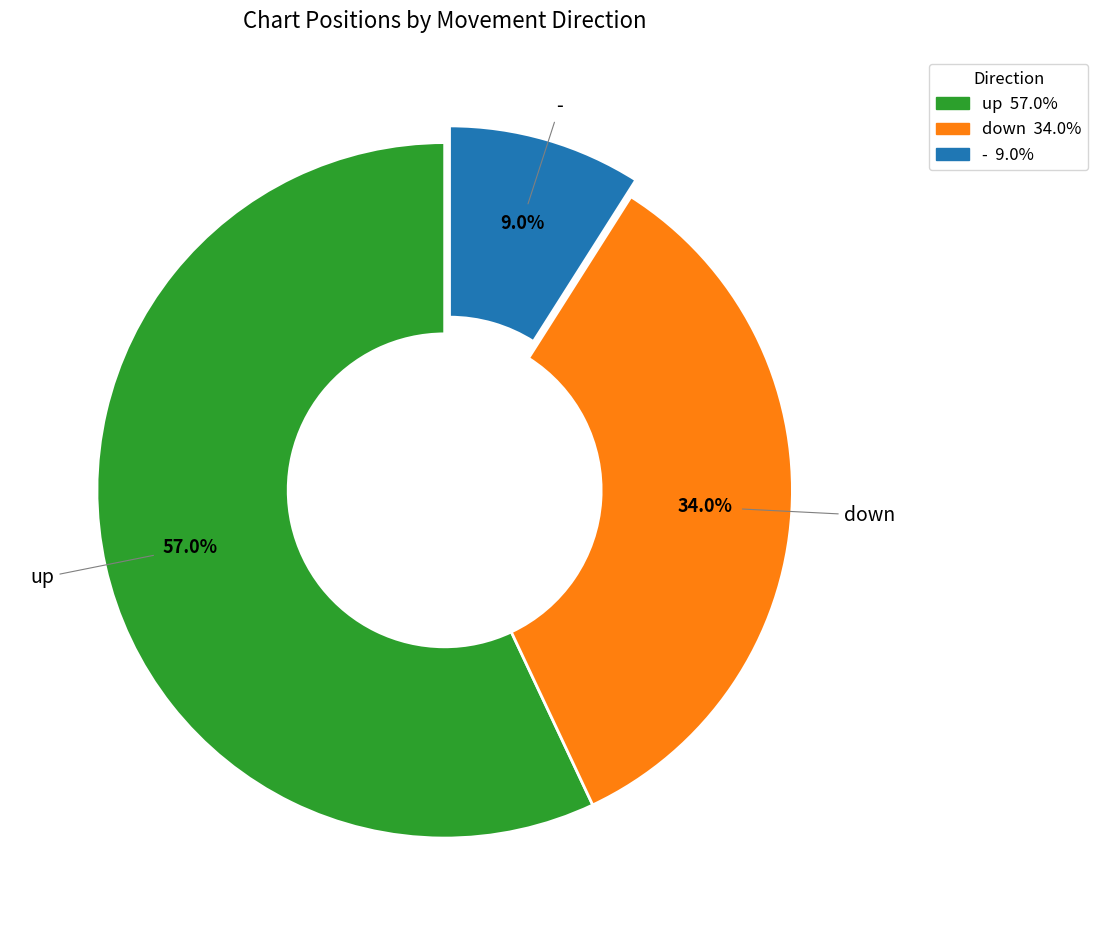

Rank the categories by value from lowest to highest.

-, down, up